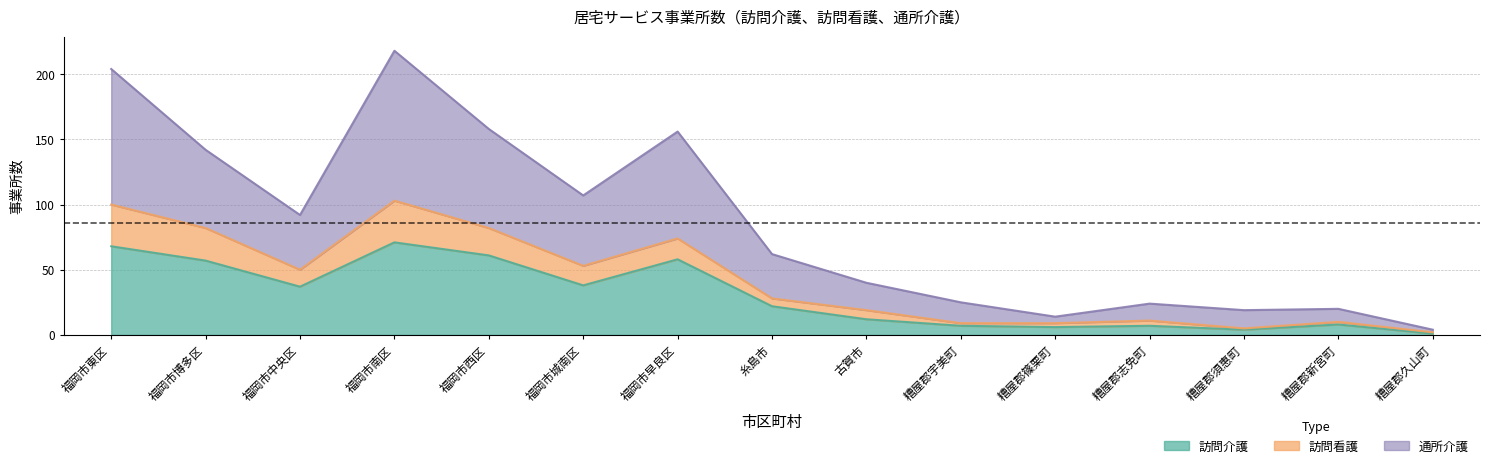

What is the difference between the maximum and minimum values in the 訪問介護 series?

70